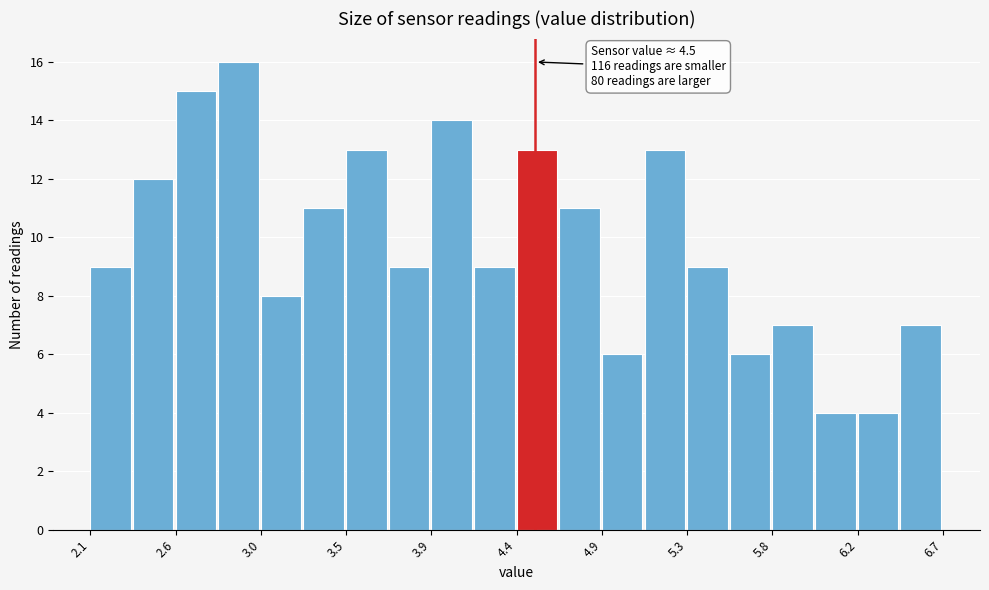

Over which range of the x-axis is the bar tallest?

2.79 to 3.02